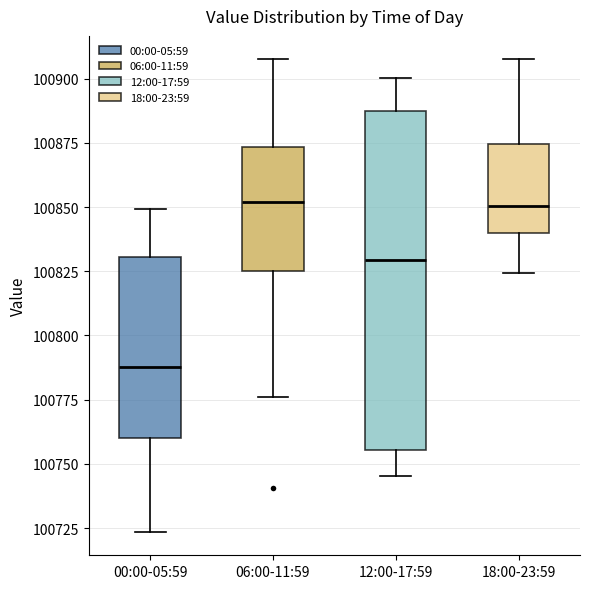

Reading left to right, transcribe this box plot: for each box, give where its median line is, the range the box spans, and where its two whiskers end, as read against the y-axis. The values are not printed on the chart, so give them approximately, as read against the axis.

00:00-05:59: median 100790, box 100760 to 100830, whiskers 100725 to 100850
06:00-11:59: median 100850, box 100825 to 100875, whiskers 100775 to 100905
12:00-17:59: median 100830, box 100755 to 100885, whiskers 100745 to 100900
18:00-23:59: median 100850, box 100840 to 100875, whiskers 100825 to 100905